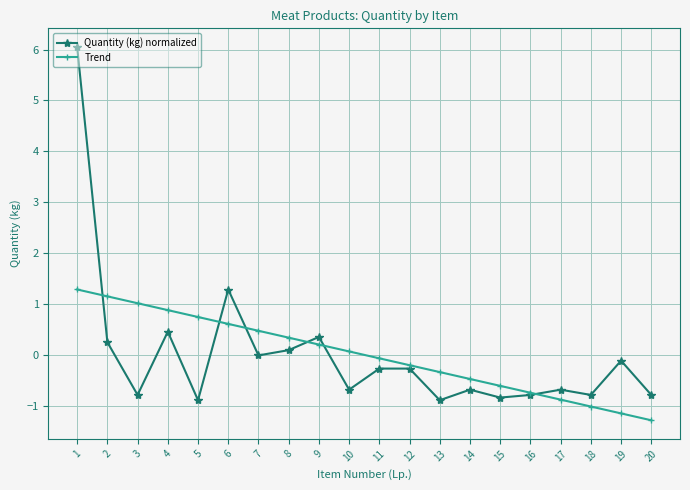

How many distinct data groups are displayed?

2